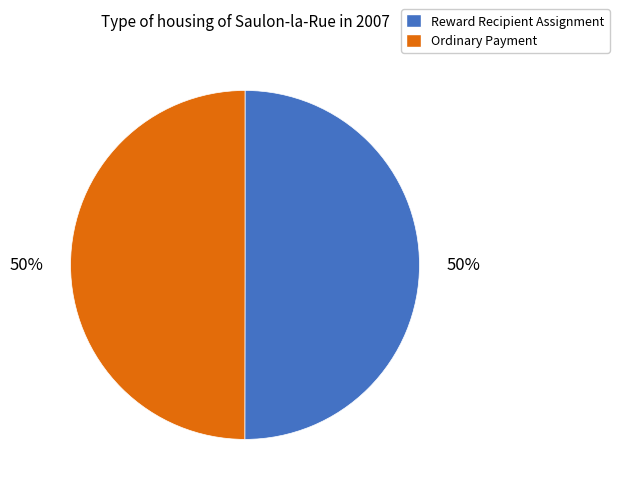

The Reward Recipient Assignment slice represents 37% of the pie. True or false?

False